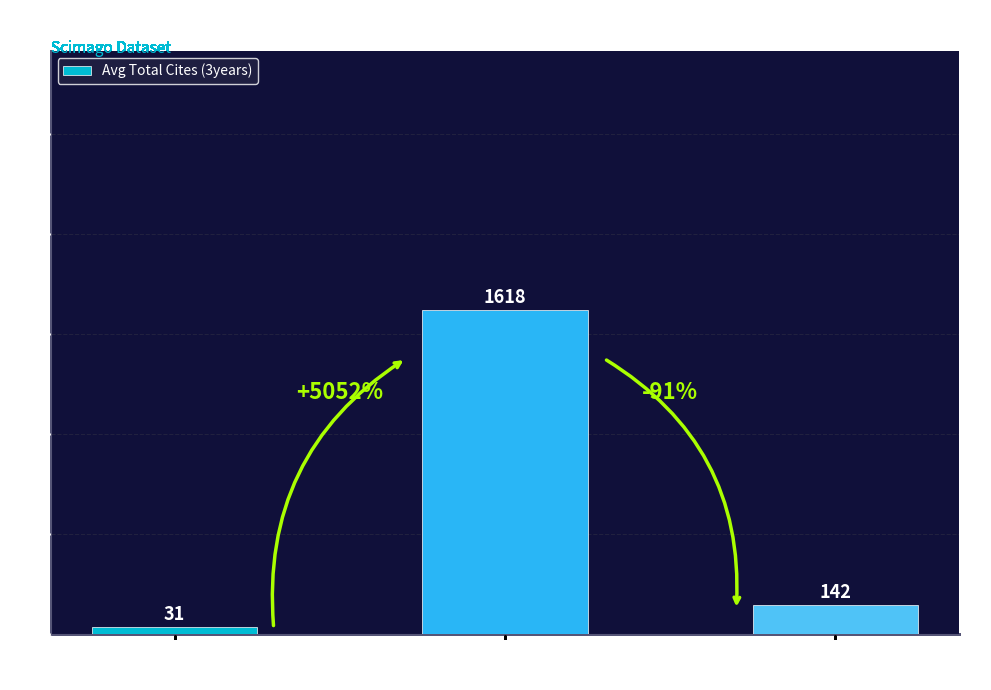

What is the change in value from conference and
proceedings to trade journal?

+110.6